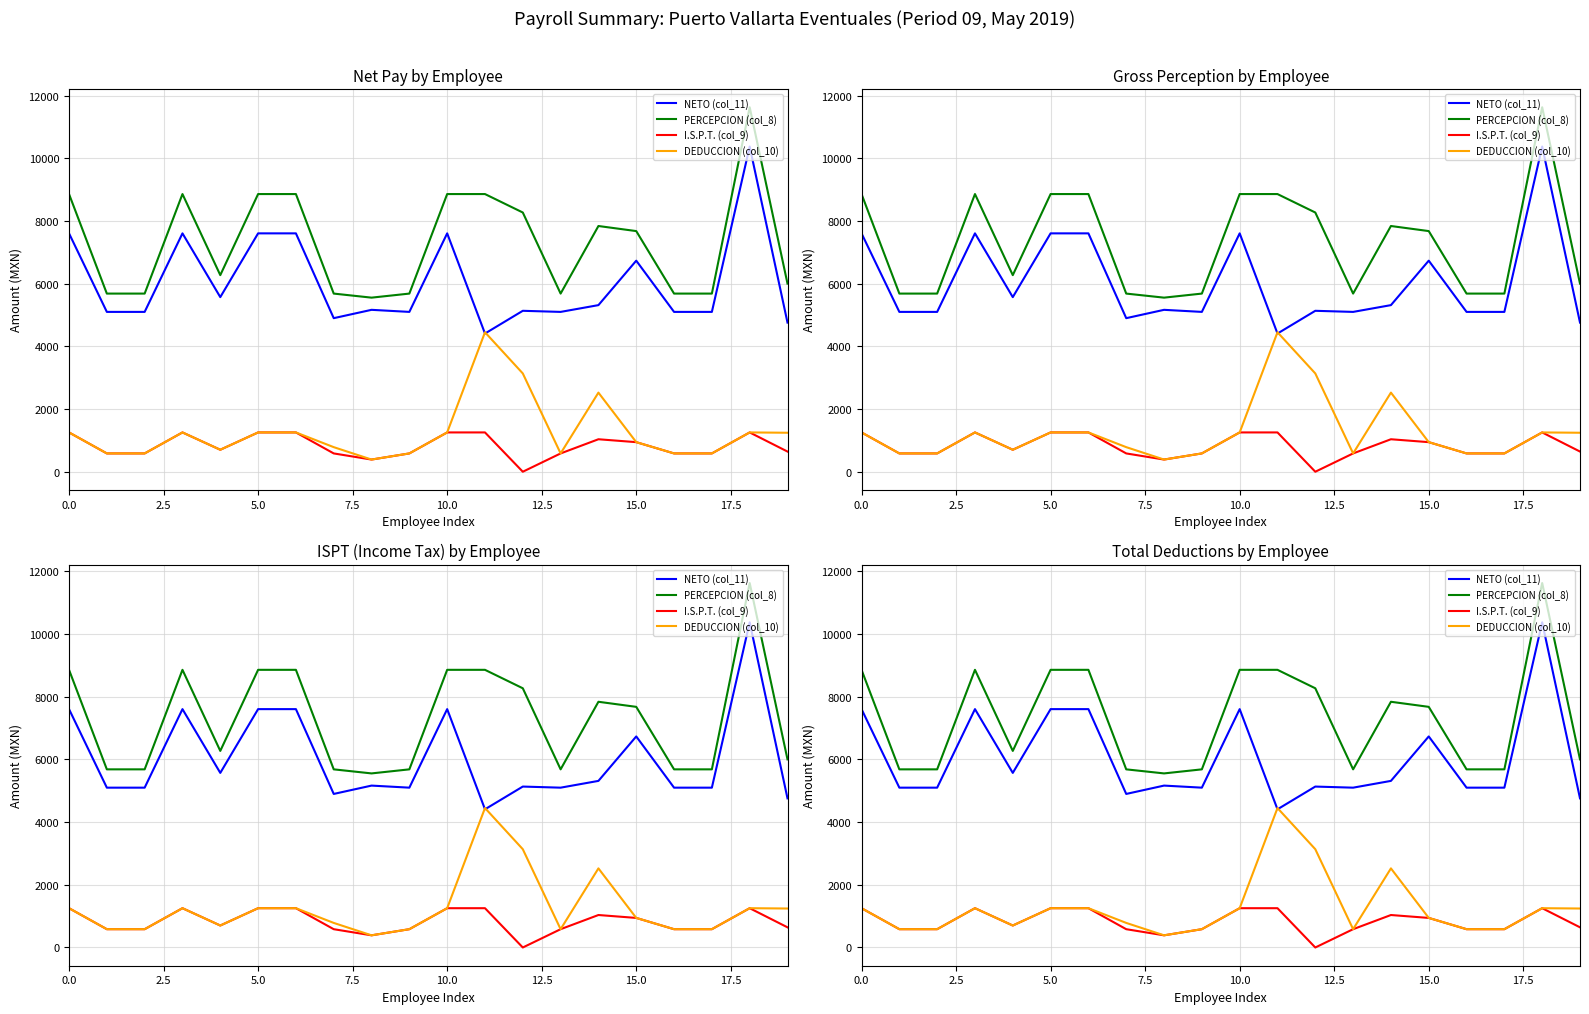

True or false: DEDUCCION (col_10) and I.S.P.T. (col_9) intersect in this chart.

False